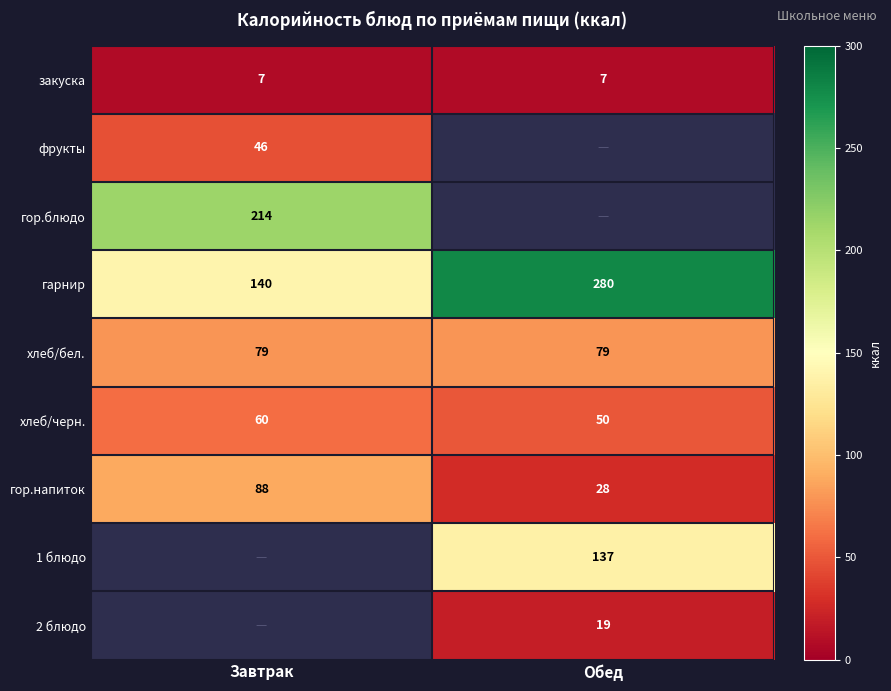

What is the sum of all гарнир values?

420.0